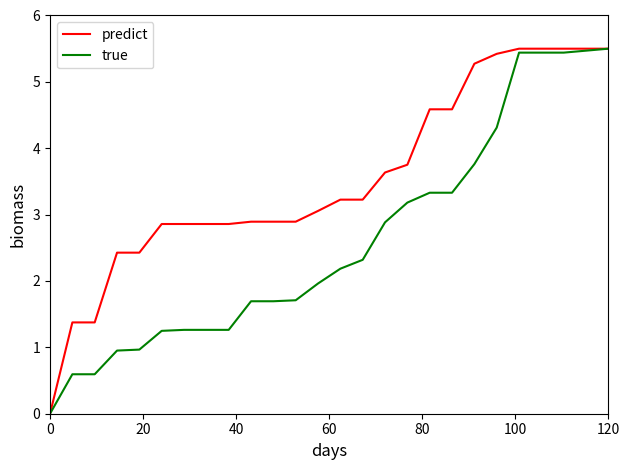

Which series has the largest total across all categories?

predict